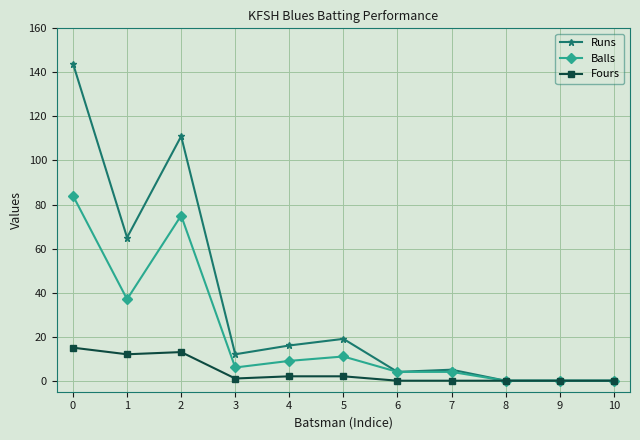

Which series has the largest range (max minus min)?

Runs